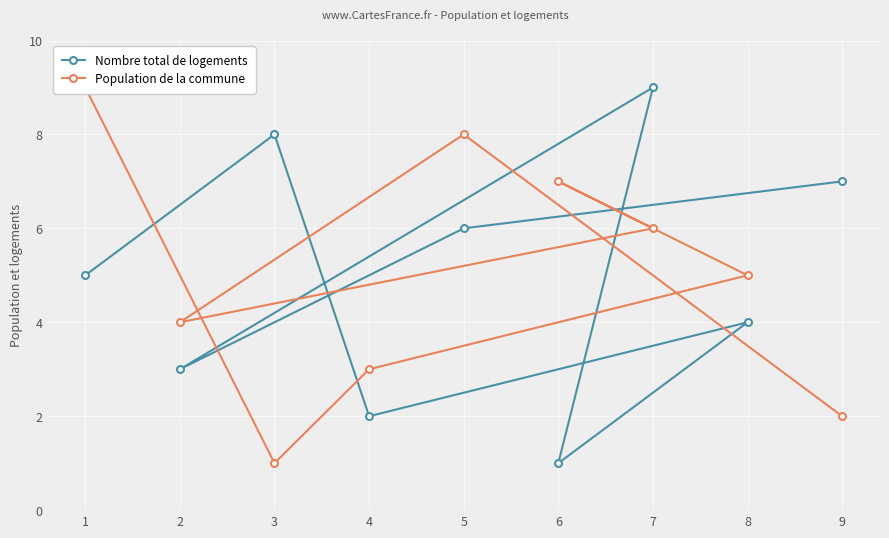

Which series has the largest total across all categories?

Nombre total de logements